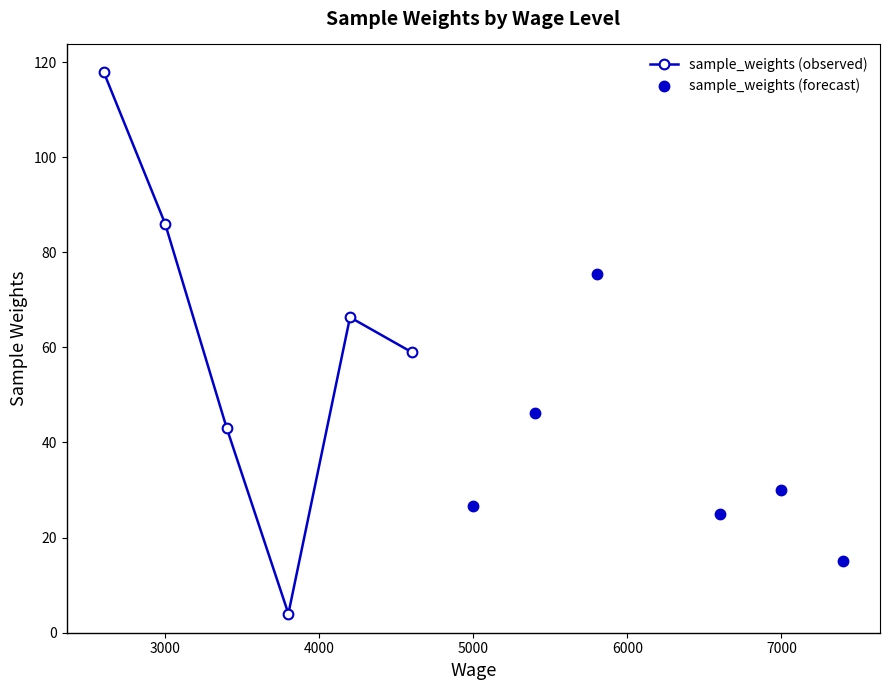

How many lines are shown in the chart?

2